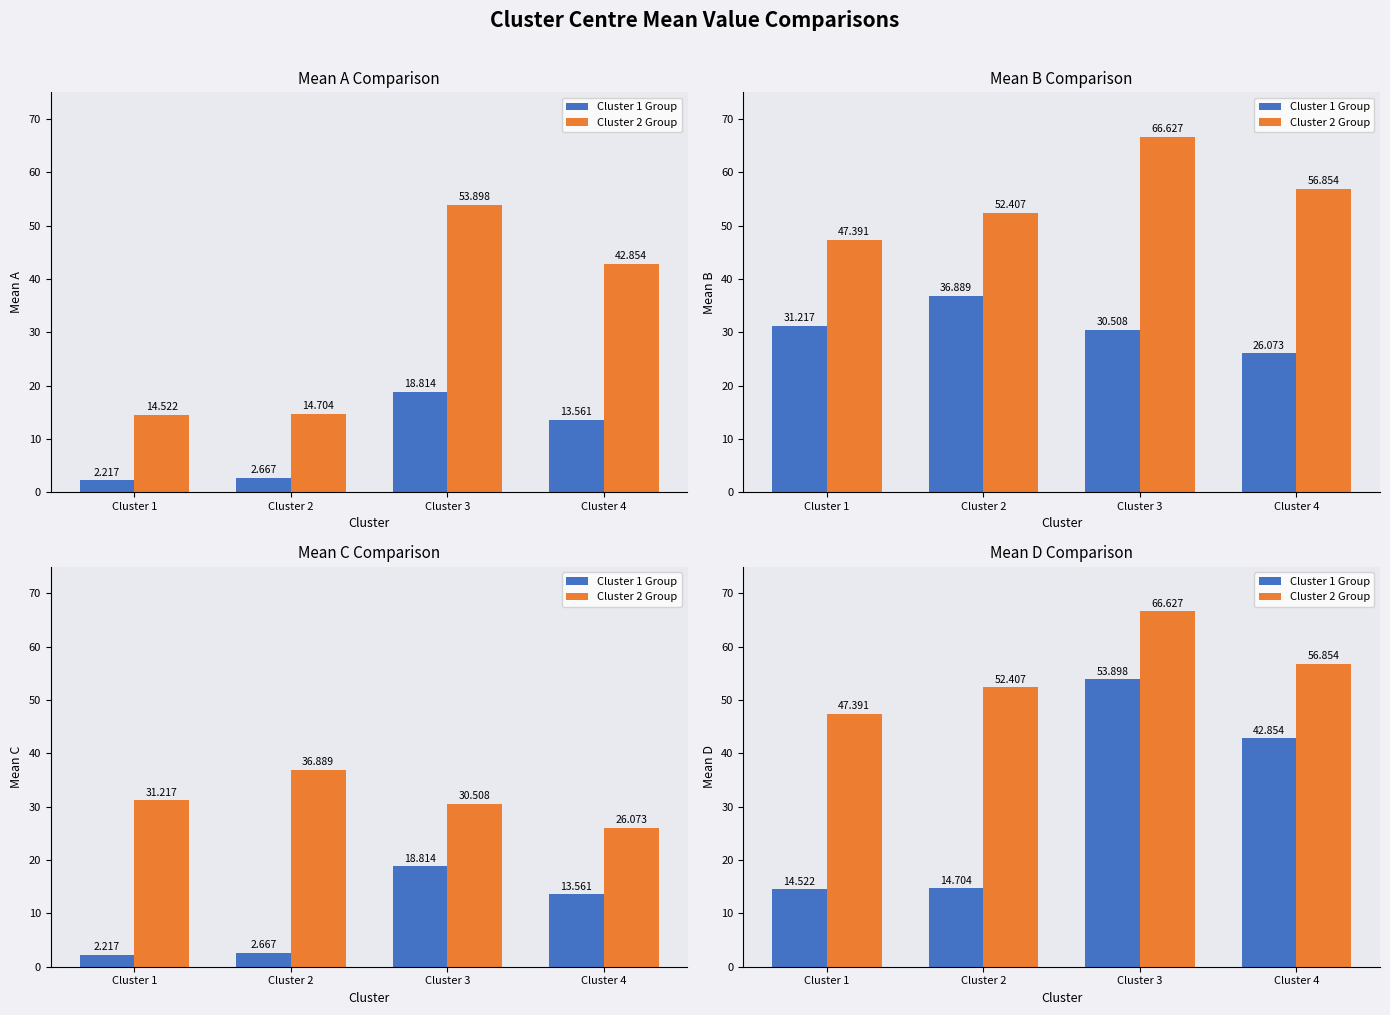

What is the average value of the Cluster 2 Group series?

55.8